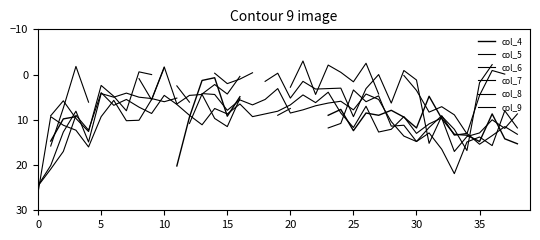

Rank the series at 39 from lowest to highest value.

col_4, col_5, col_6, col_7, col_8, col_9